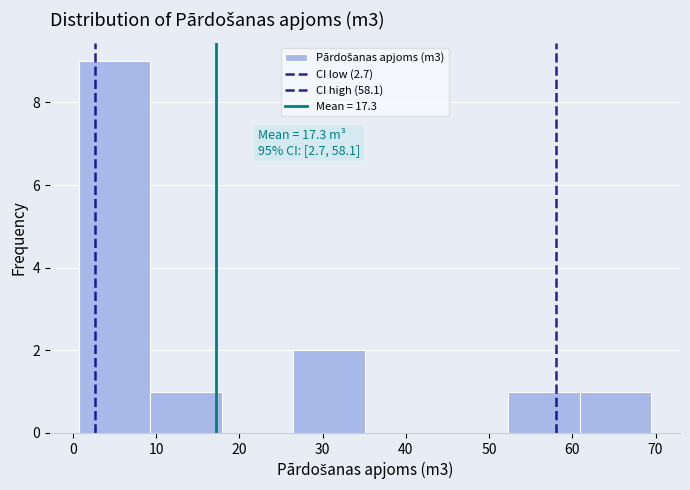

Which range on the x-axis has the tallest bar?

0.7 to 9.3